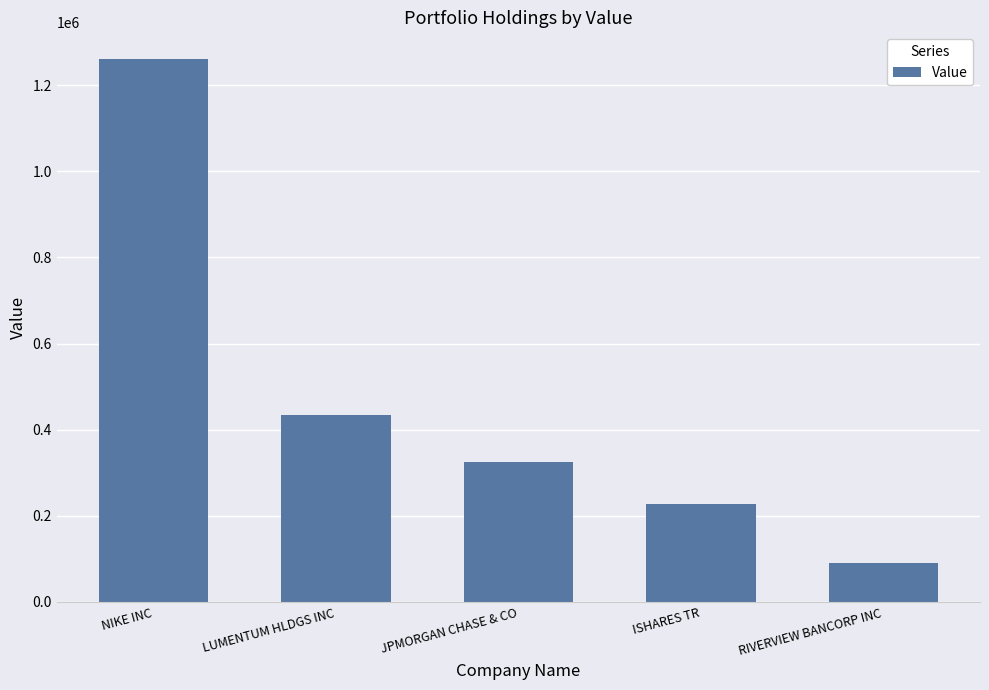

True or false: the data shows 1260000 at NIKE INC.

True